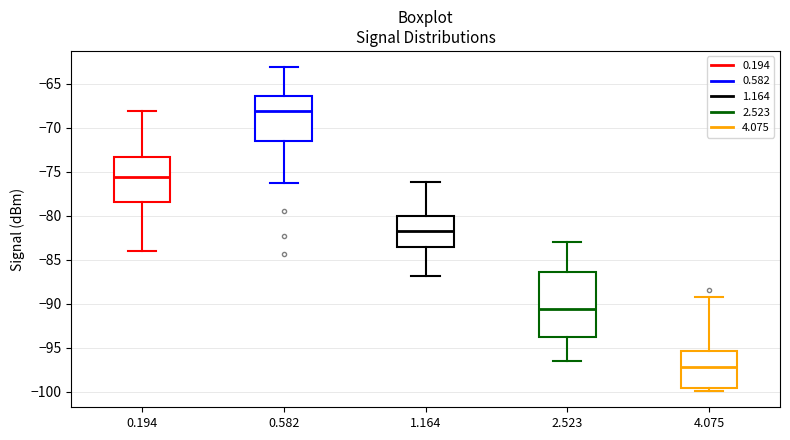

Which box is the tallest, from its lower edge to its upper edge?

2.523